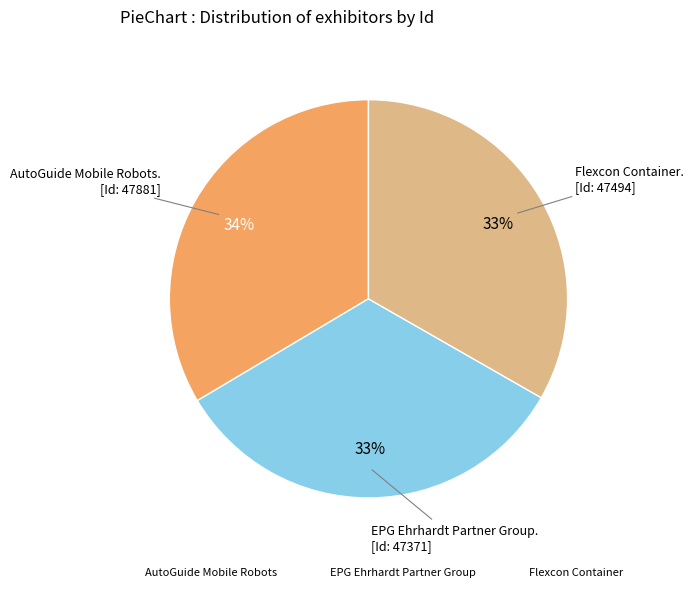

What is the ratio of the value at Flexcon Container to the value at EPG Ehrhardt Partner Group?

1.0